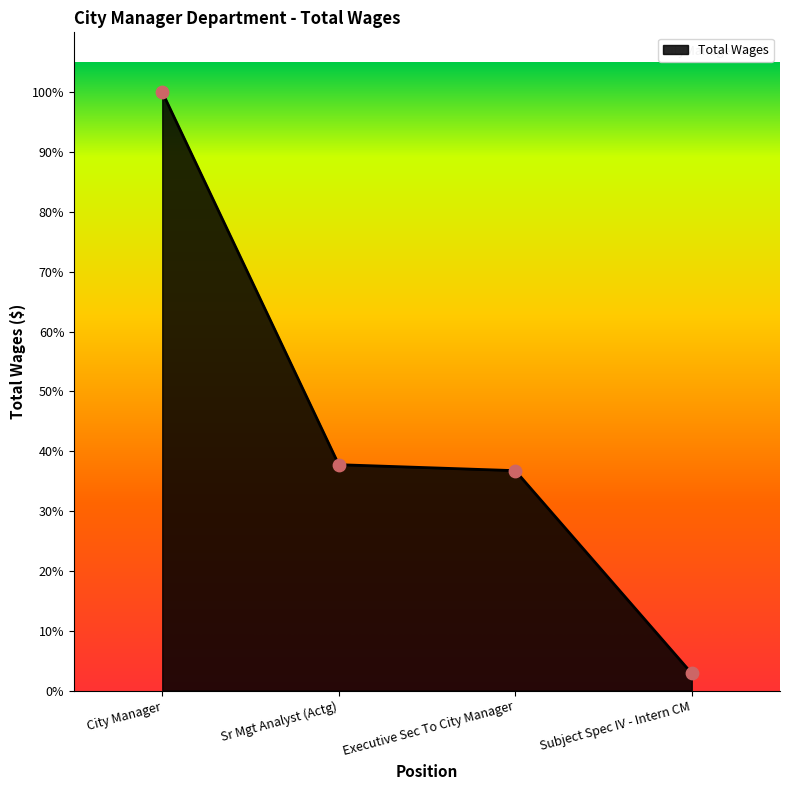

What is the ratio of the value at City Manager to the value at Executive Sec To City Manager?

2.7